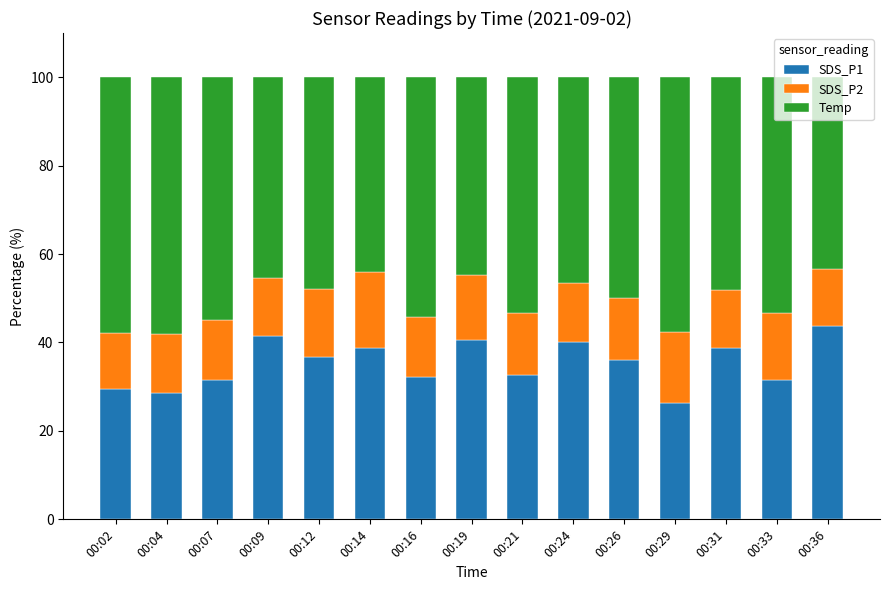

Are the bars horizontal?

No